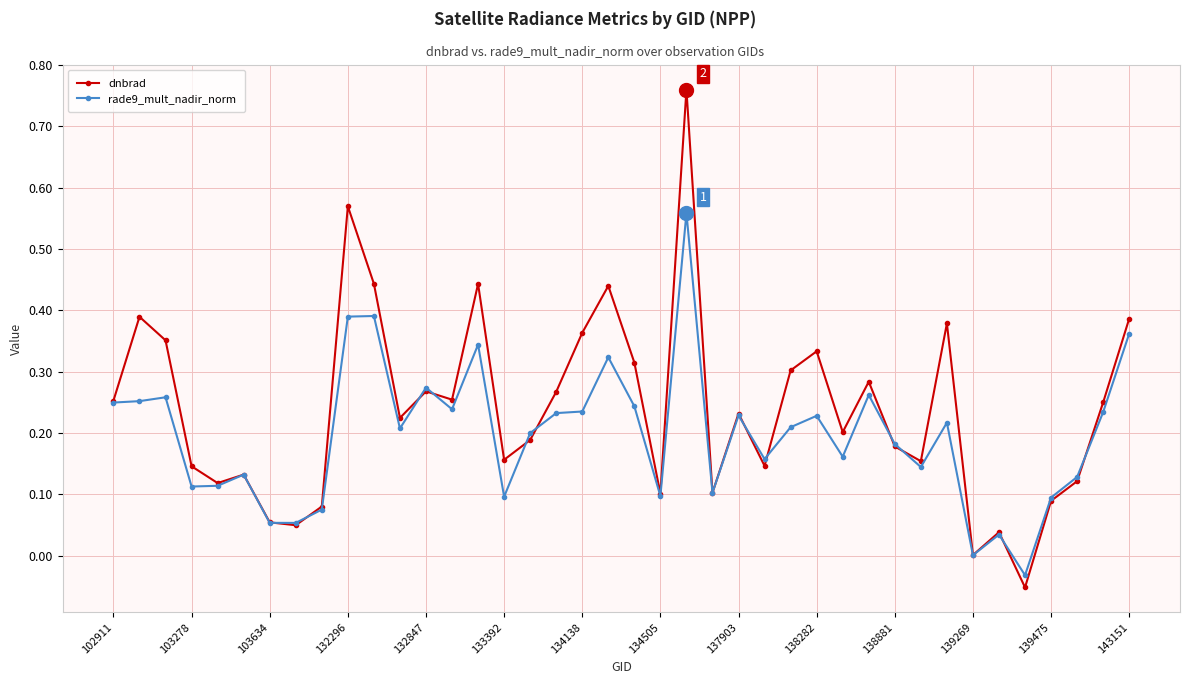

True or false: dnbrad has more than 0 points higher than both neighbors.

True